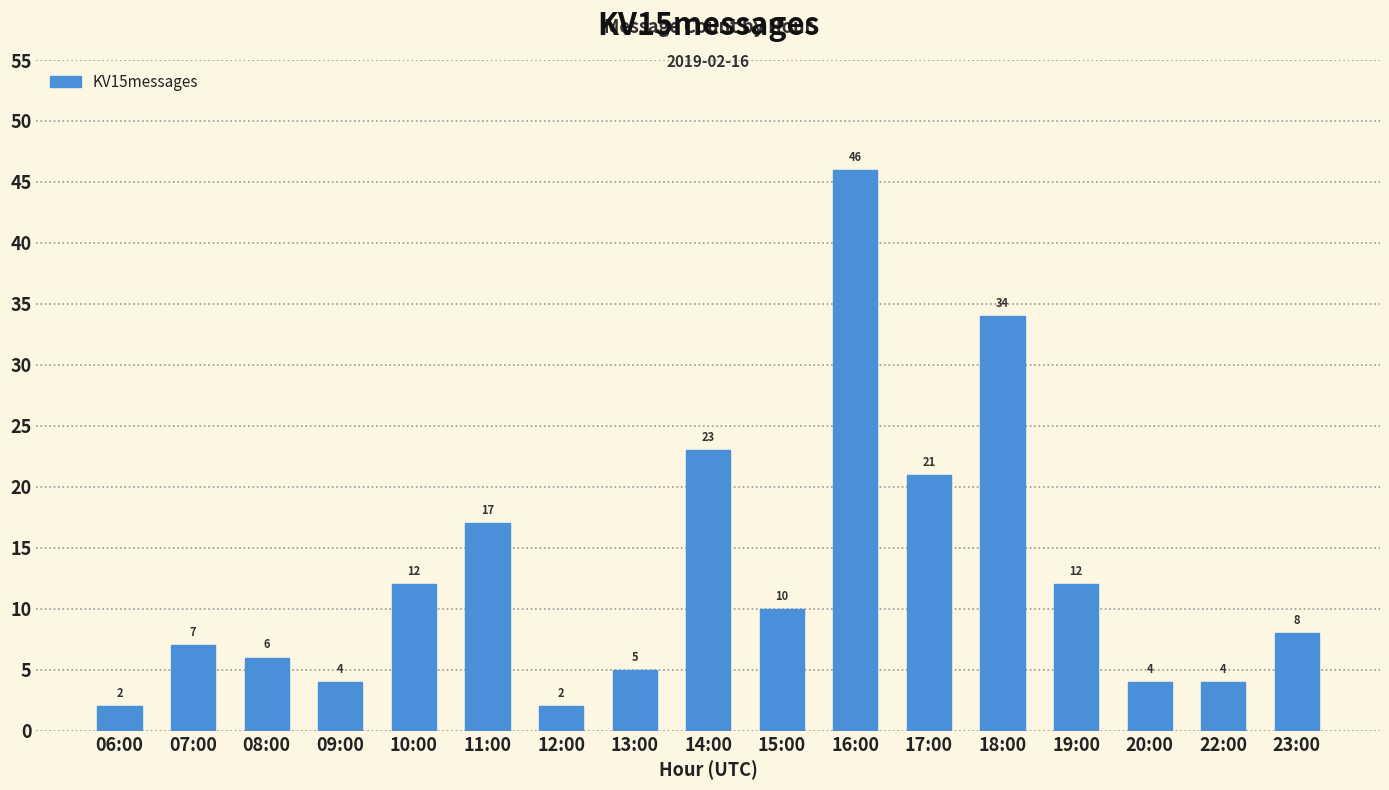

What is the smallest value displayed?

2